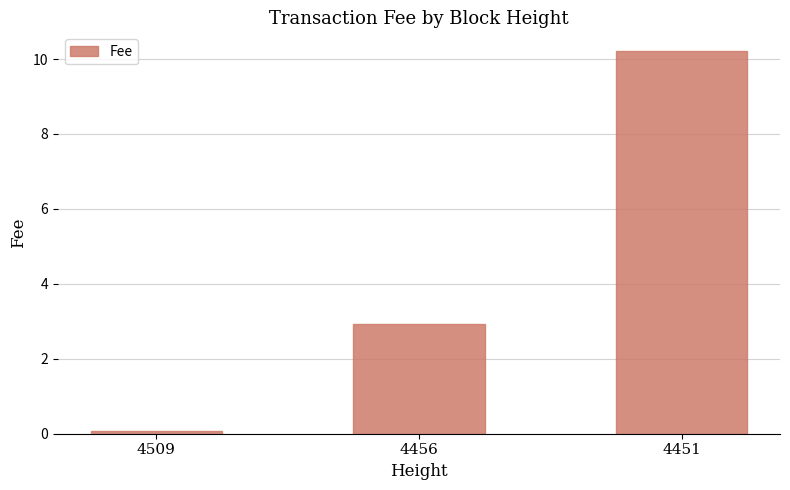

Is it true that the value at 4456 is 2.9?

True